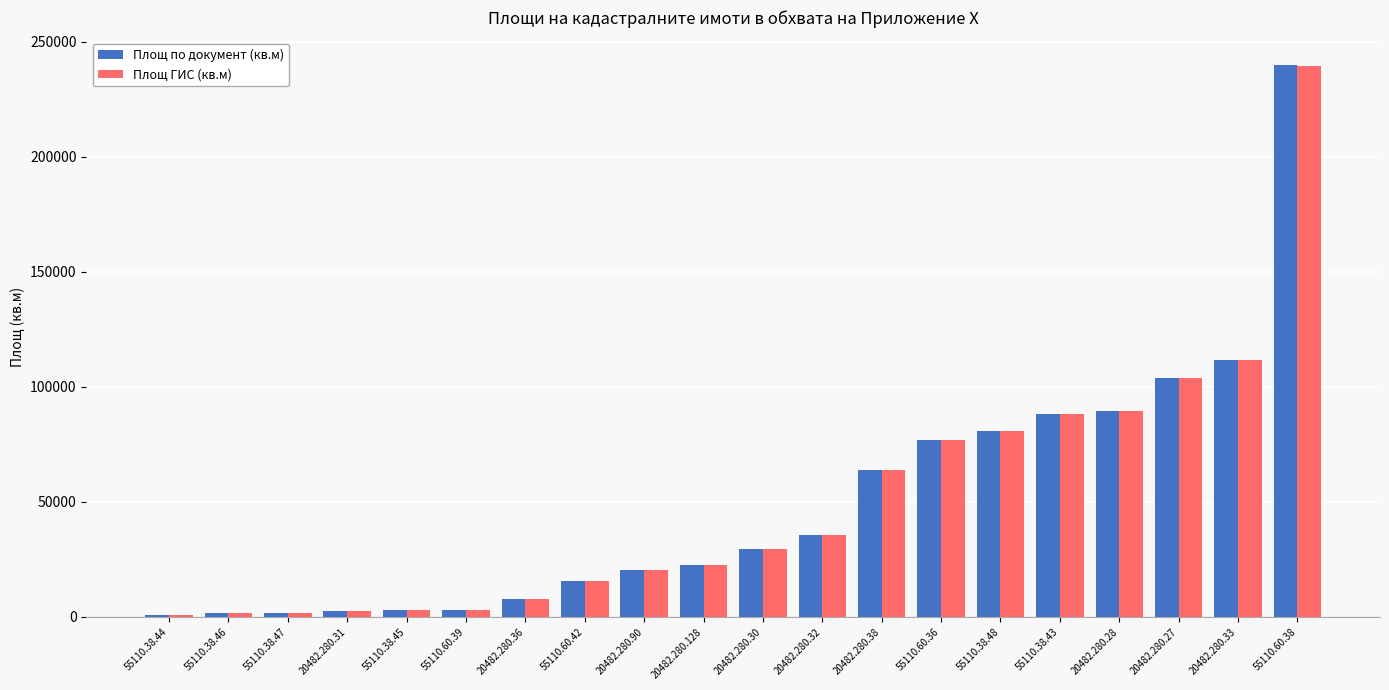

What is the highest value of the Площ ГИС (кв.м) series?

239677.0